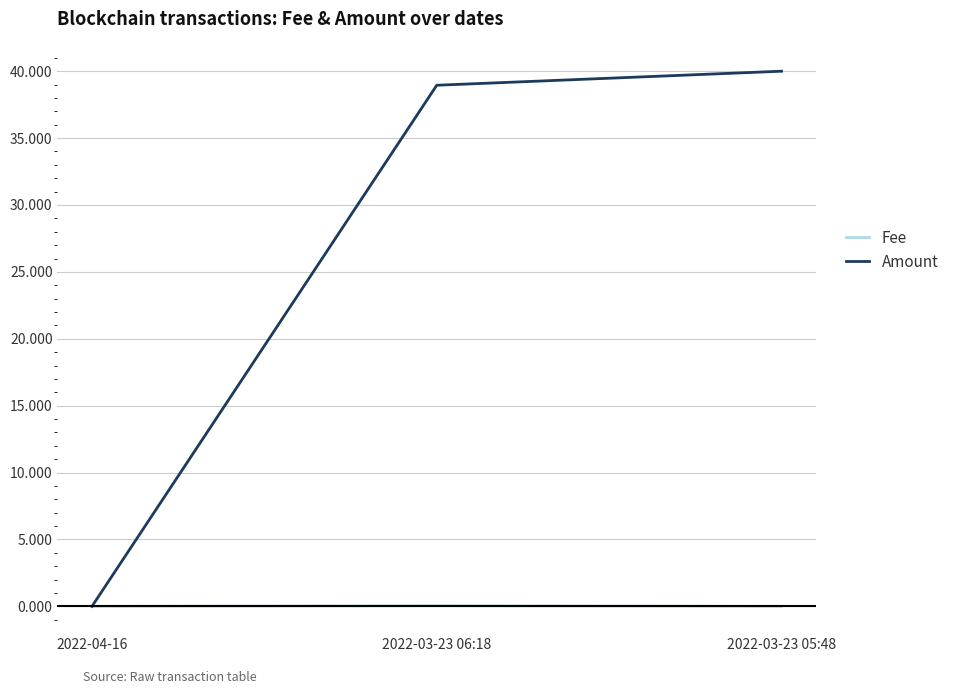

List the series in order of their overall mean, lowest first.

Fee, Amount